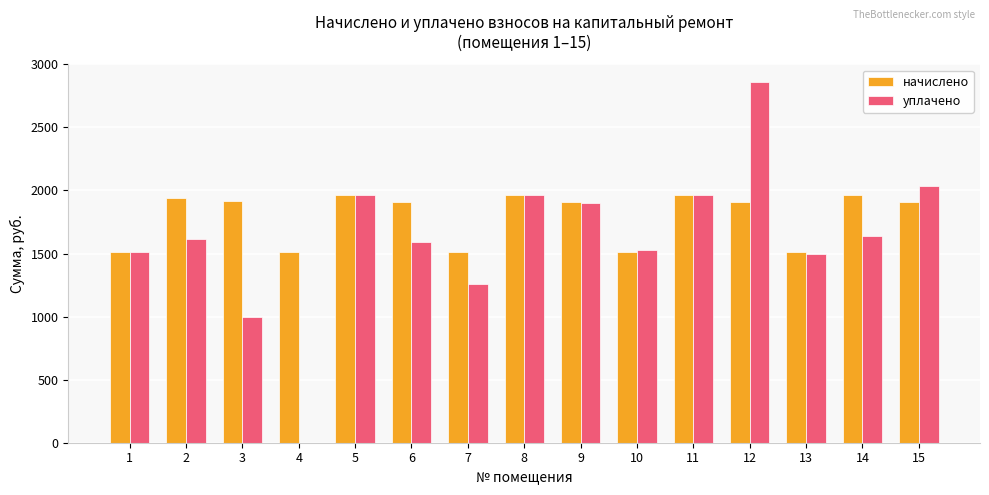

Which series has the largest total across all categories?

начислено